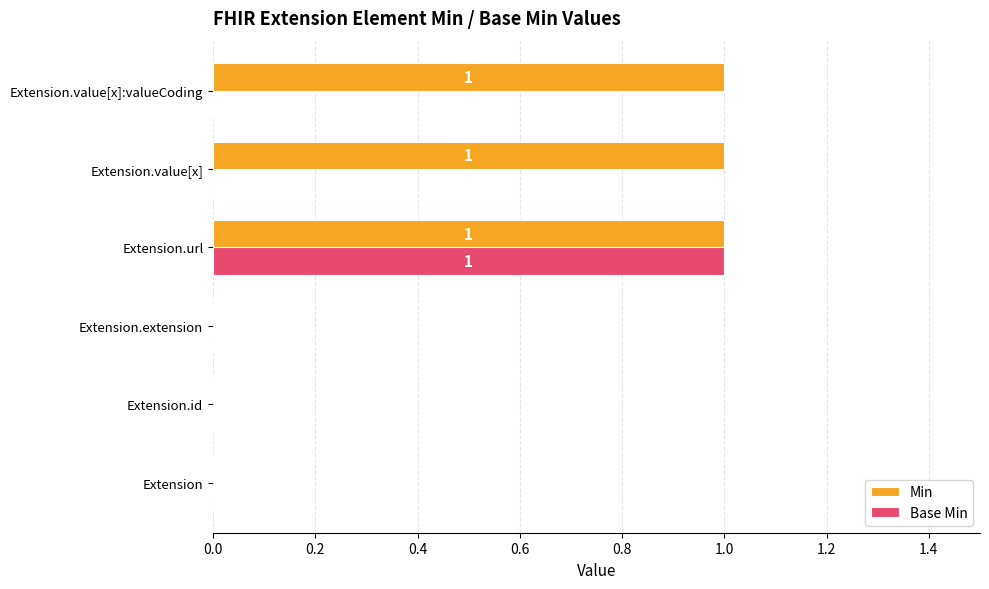

The Base Min series shows 0 at Extension.value[x]. True or false?

True